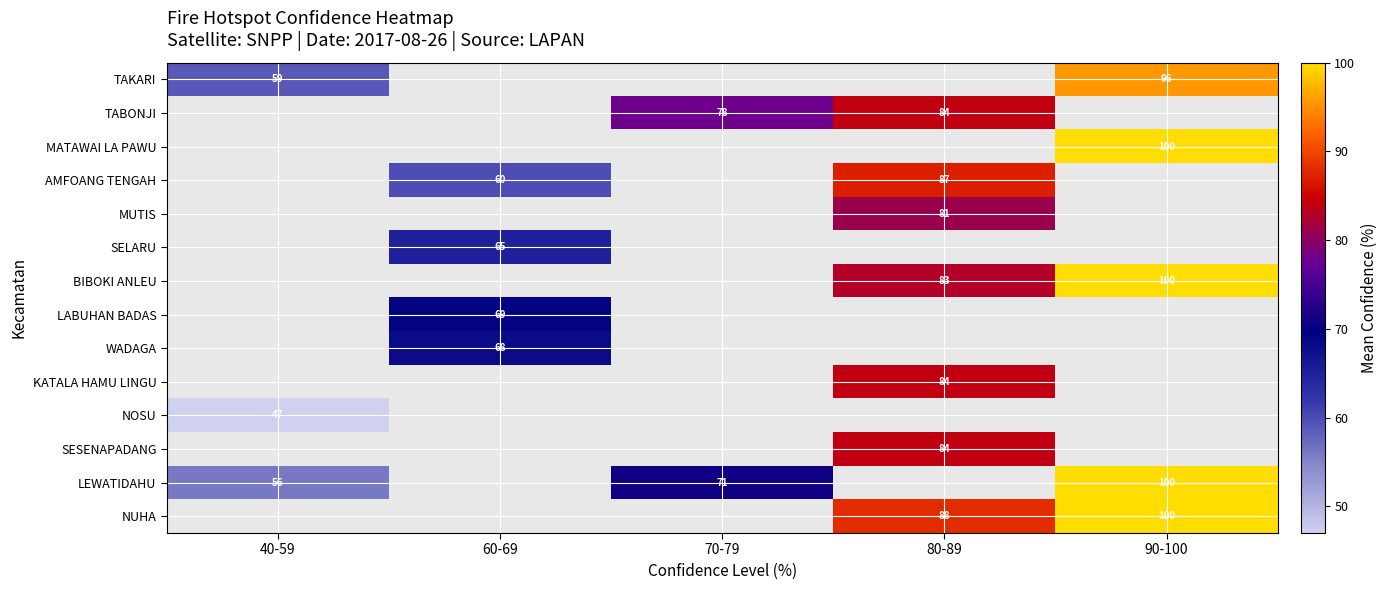

True or false: SESENAPADANG has a value of 84 at 80-89.

True